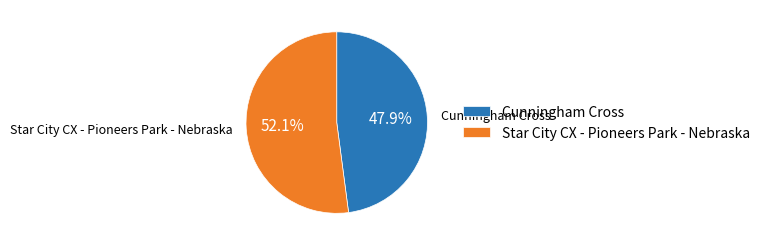

What percentage is the Cunningham Cross slice, to the nearest percent?

48%